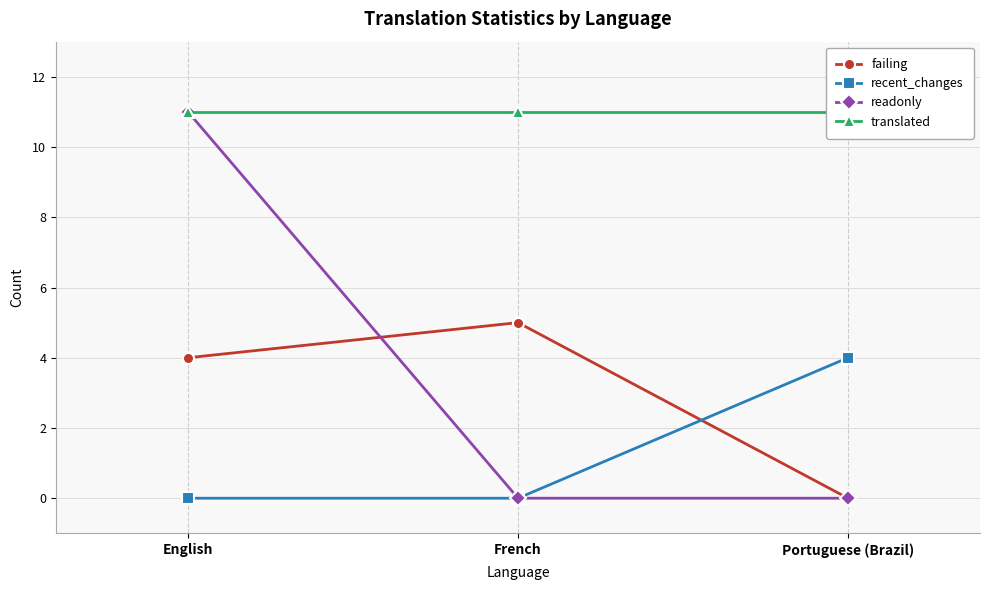

What is the maximum value shown in the chart?

11